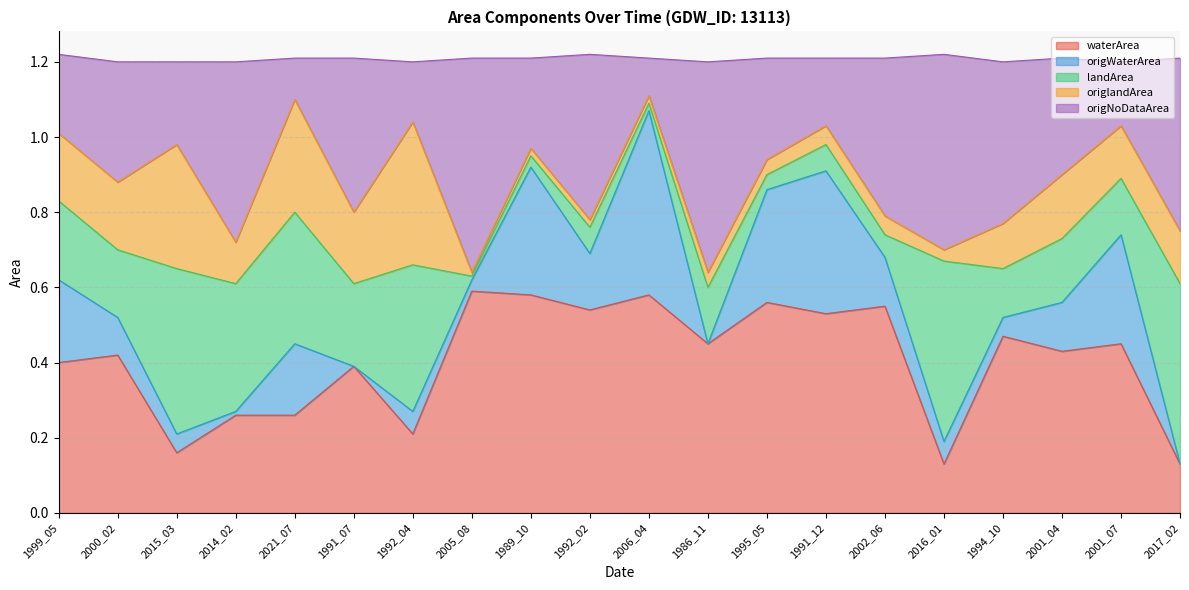

At which category does waterArea reach its first local valley?

2015_03